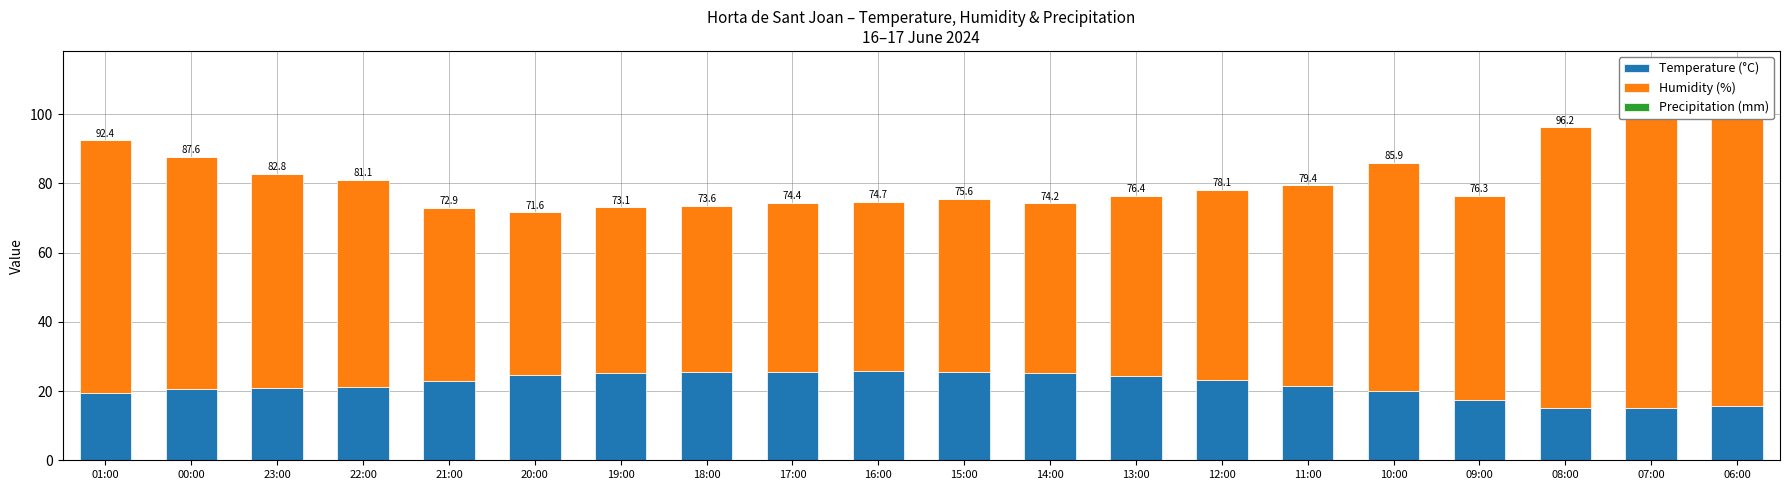

The value of Humidity (%) at 21:00 is 50.0. True or false?

True